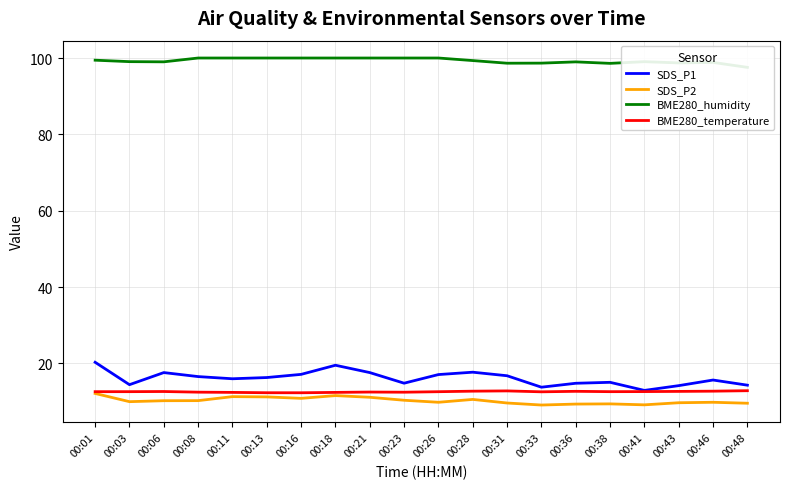

Rank the series at 00:23 from lowest to highest value.

SDS_P2, BME280_temperature, SDS_P1, BME280_humidity